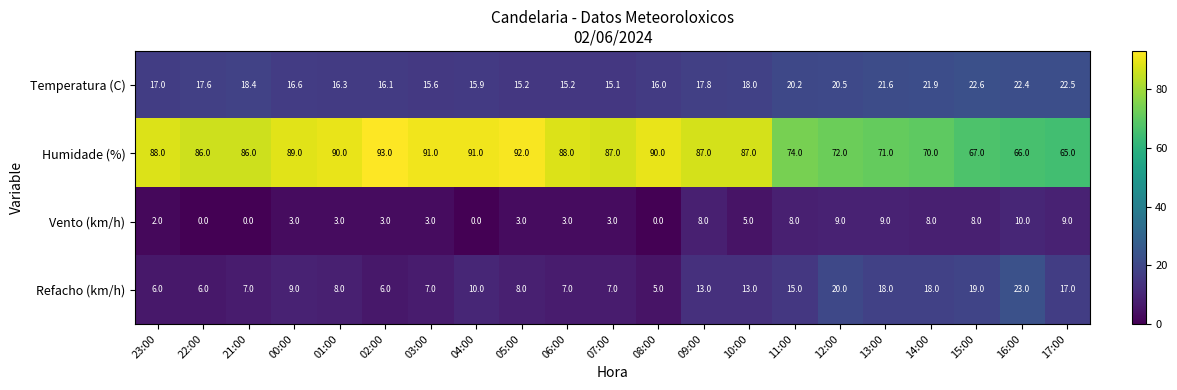

Where is Humidade (%) nearest to the value 79?

11:00